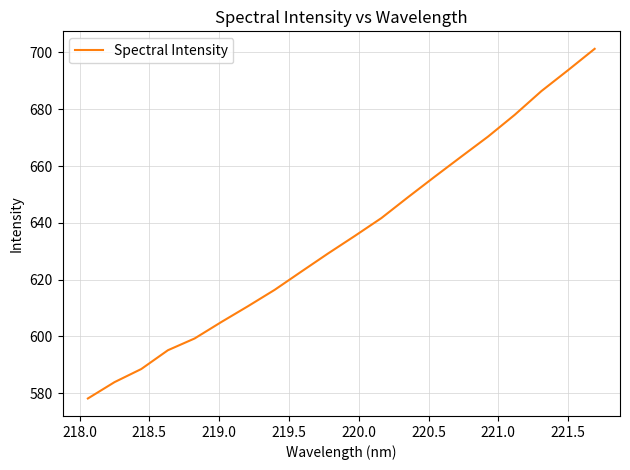

Is this an area chart (filled region under the line)?

No